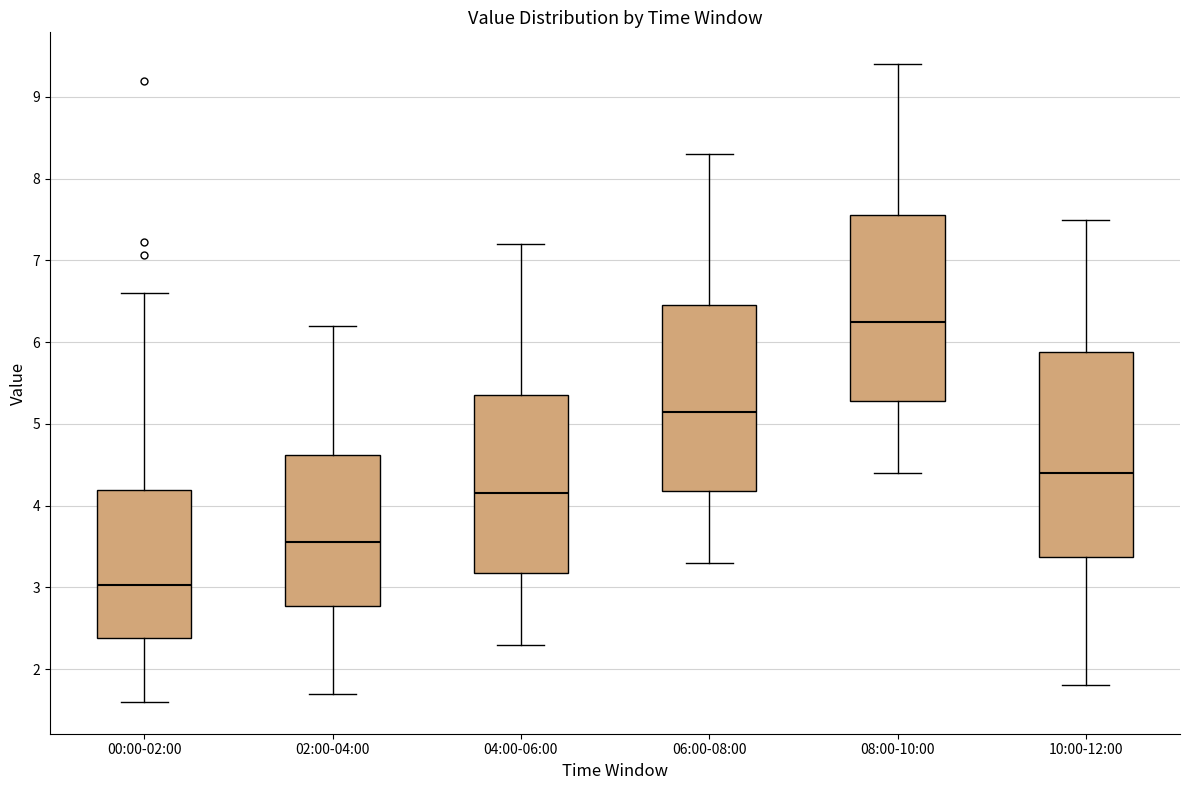

Where is the upper edge of the box for 04:00-06:00 on the y-axis? The values are not printed on the chart, so give them approximately, as read against the axis.

5.4